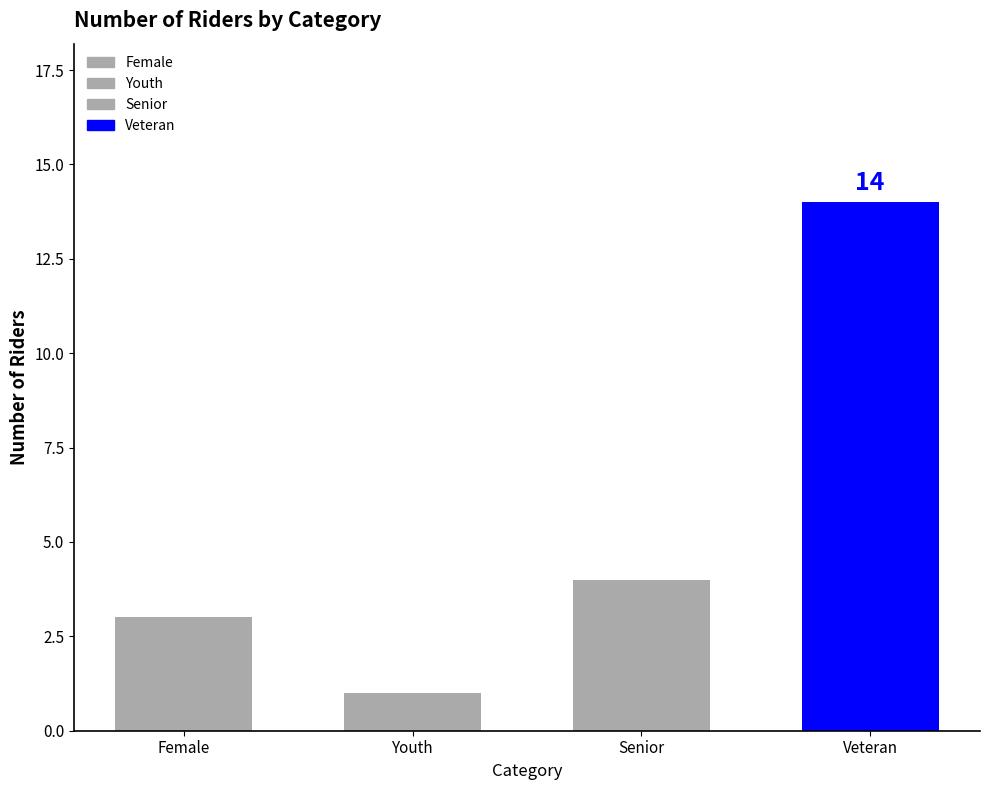

List the labels in order of value, smallest first.

Youth, Female, Senior, Veteran